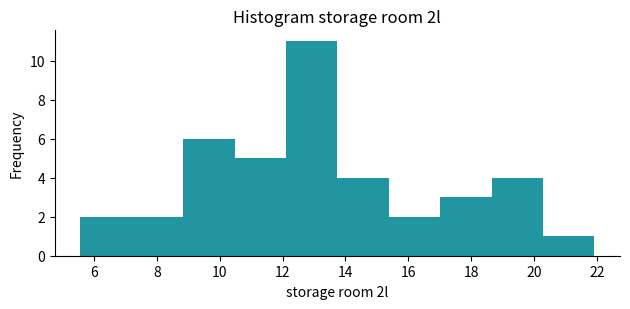

Reading left to right, list every bar in this chart as the range it spans on the x-axis followed by its height. Neither the bar edges nor the heights are printed on the chart, so give them approximately, as read against the axes.

5.6 to 7.2: 2
7.2 to 8.8: 2
8.8 to 10.4: 6
10.4 to 12.2: 5
12.2 to 13.8: 11
13.8 to 15.4: 4
15.4 to 17.0: 2
17.0 to 18.6: 3
18.6 to 20.2: 4
20.2 to 22.0: 1